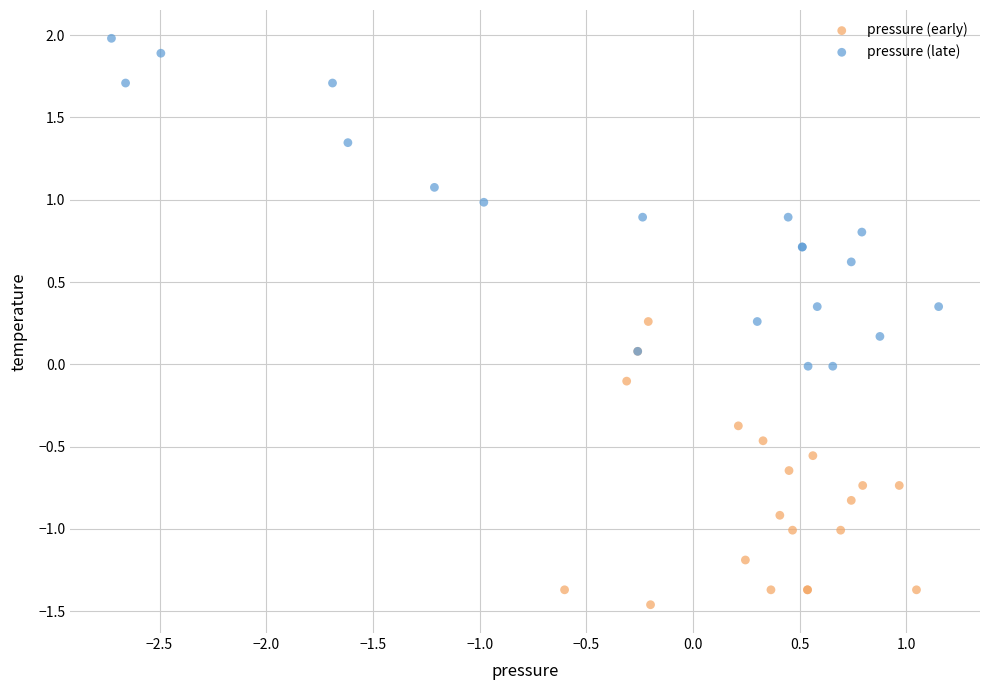

What are all the series names shown in the legend?

pressure (early), pressure (late)